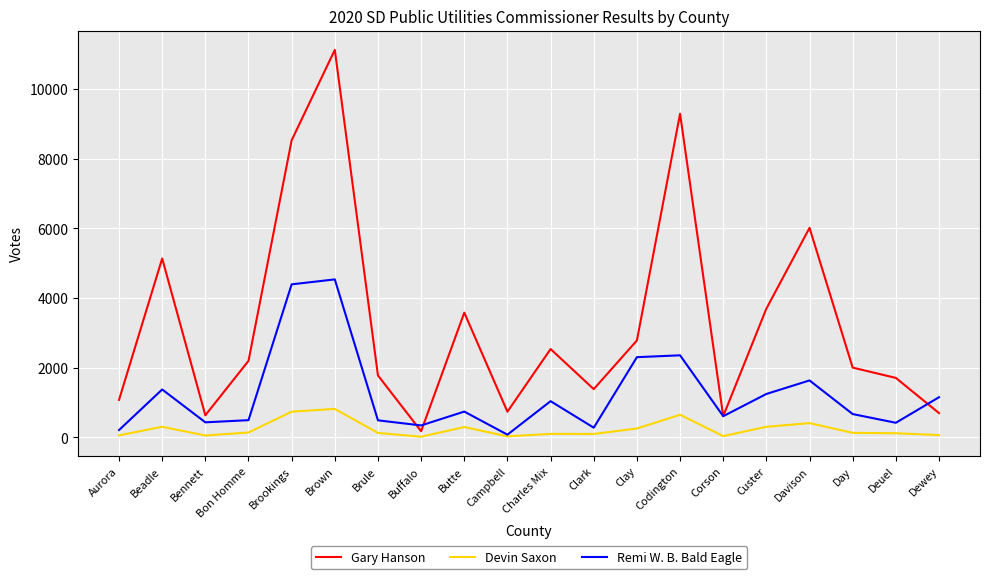

What is the difference between the Devin Saxon values at Bennett and Clark?

44